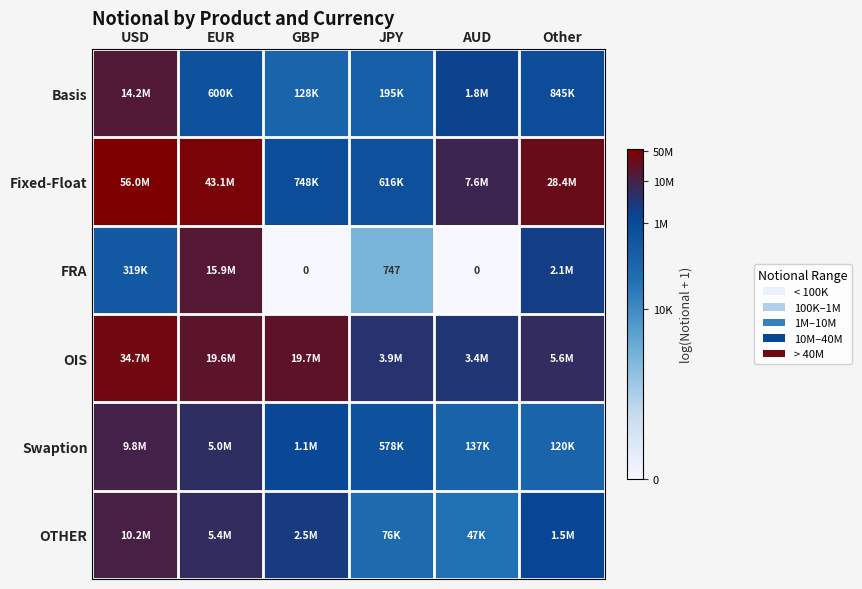

At which label does Basis reach its peak?

USD